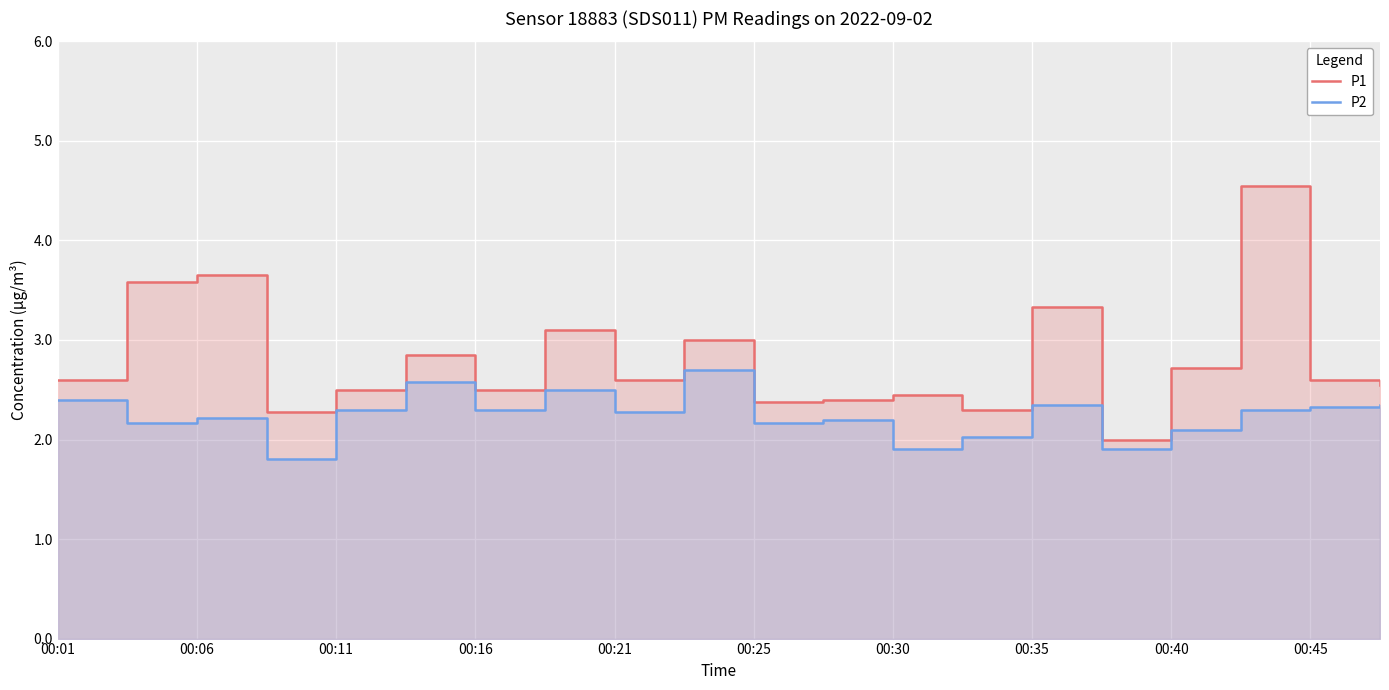

What is the sum of all P1 values?

55.9